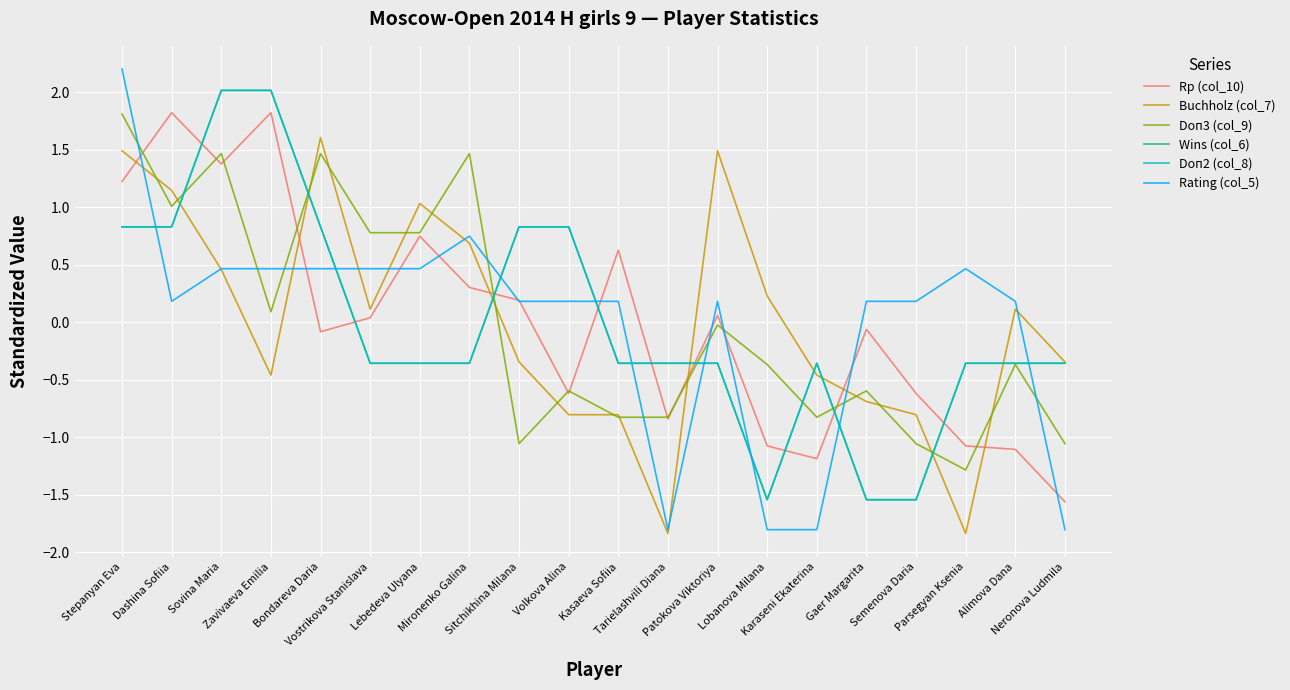

What are all the series names shown in the legend?

Rp (col_10), Buchholz (col_7), Doп3 (col_9), Wins (col_6), Doп2 (col_8), Rating (col_5)